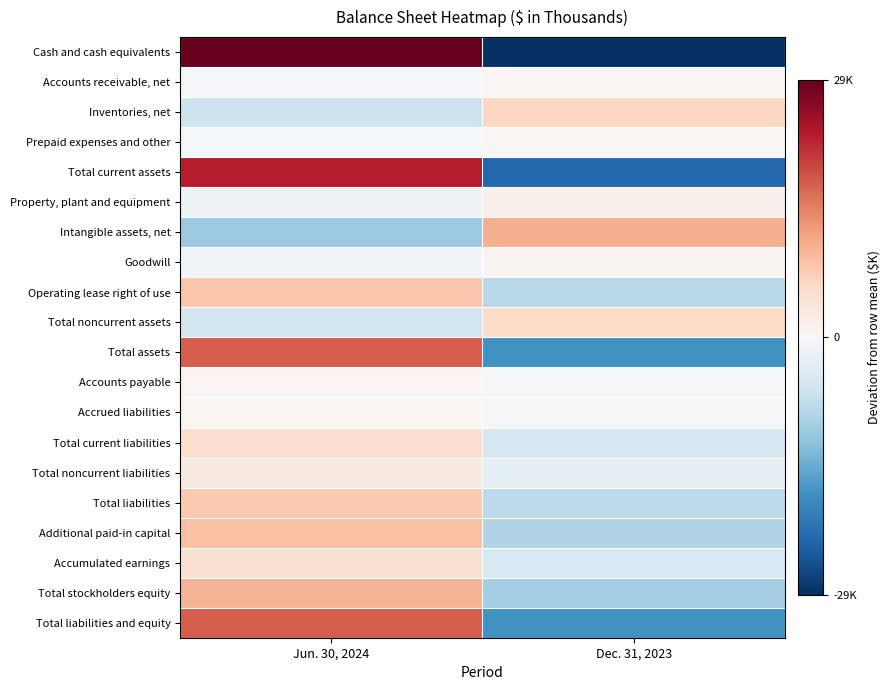

What is the difference between the highest and lowest values at Dec. 31, 2023?

39366.0